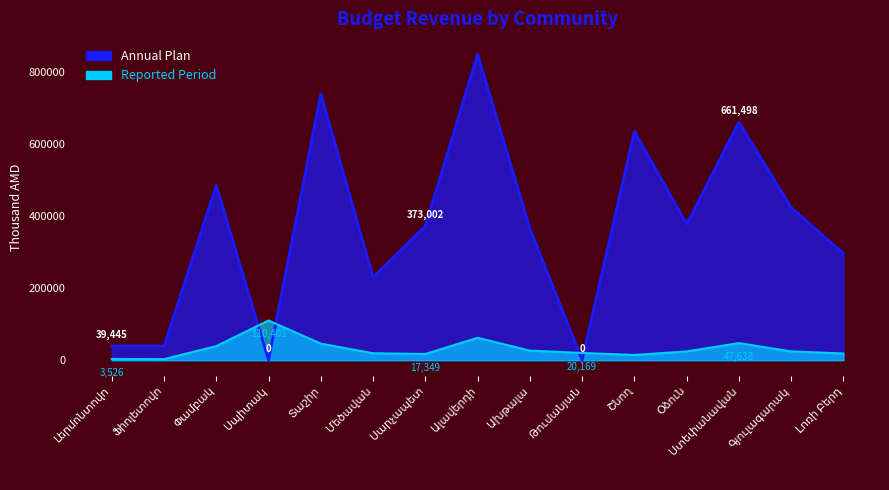

List the series in order of their overall mean, lowest first.

Reported Period, Annual Plan